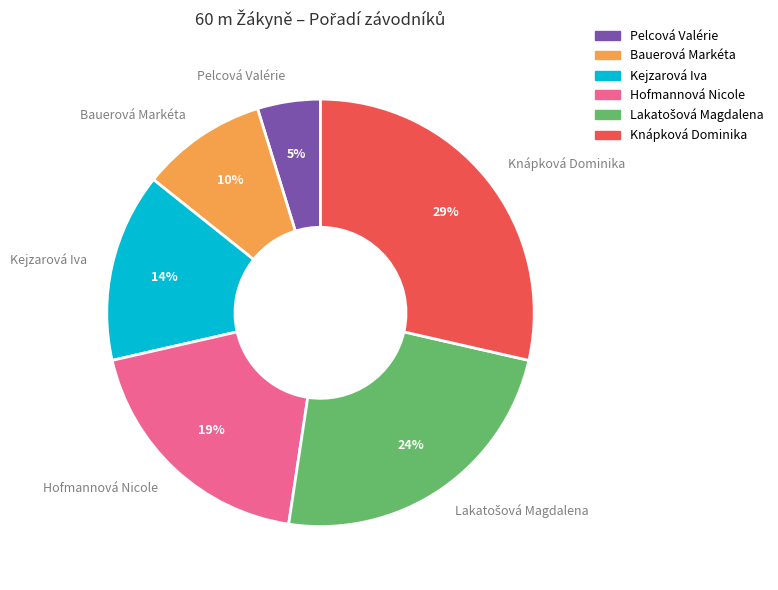

How many segments does this pie chart have?

6